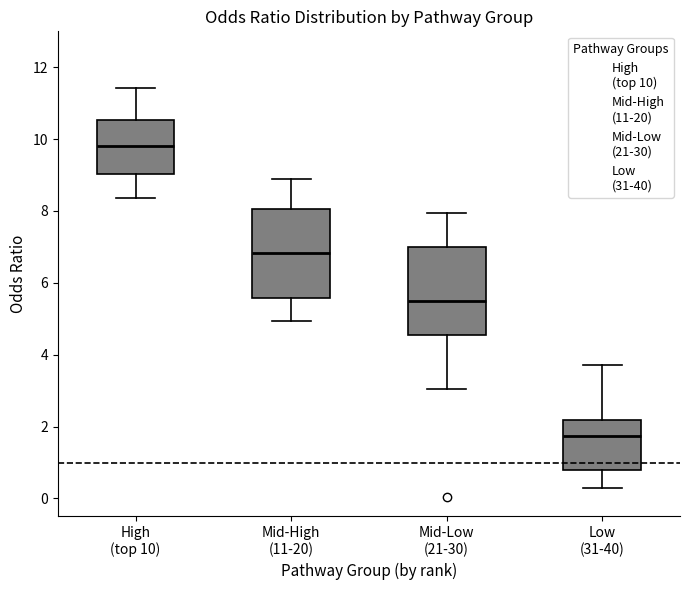

Which box's median line is the highest?

High (top 10)